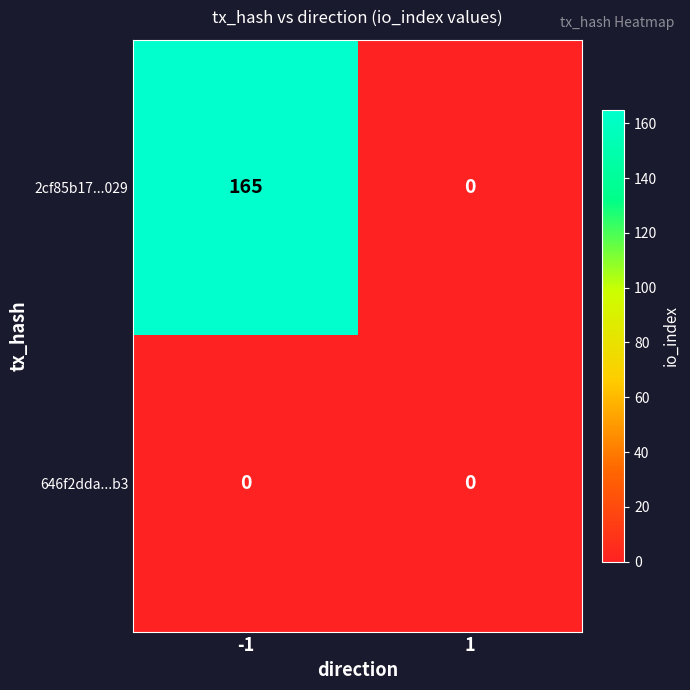

Rank the series by their maximum value, from highest to lowest.

2cf85b17...029, 646f2dda...b3